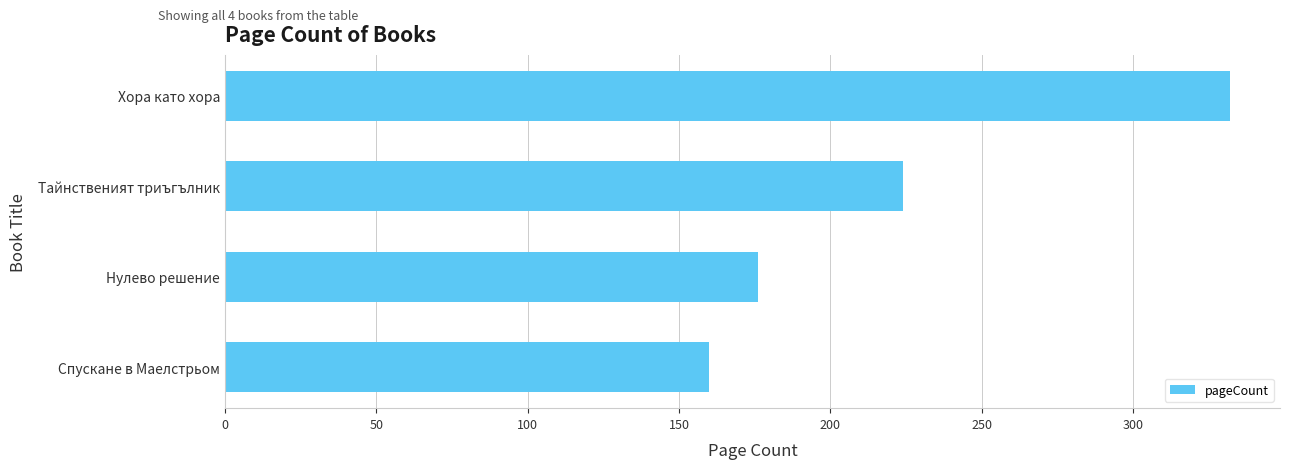

Which has a higher value, Хора като хора or Спускане в Маелстрьом?

Хора като хора